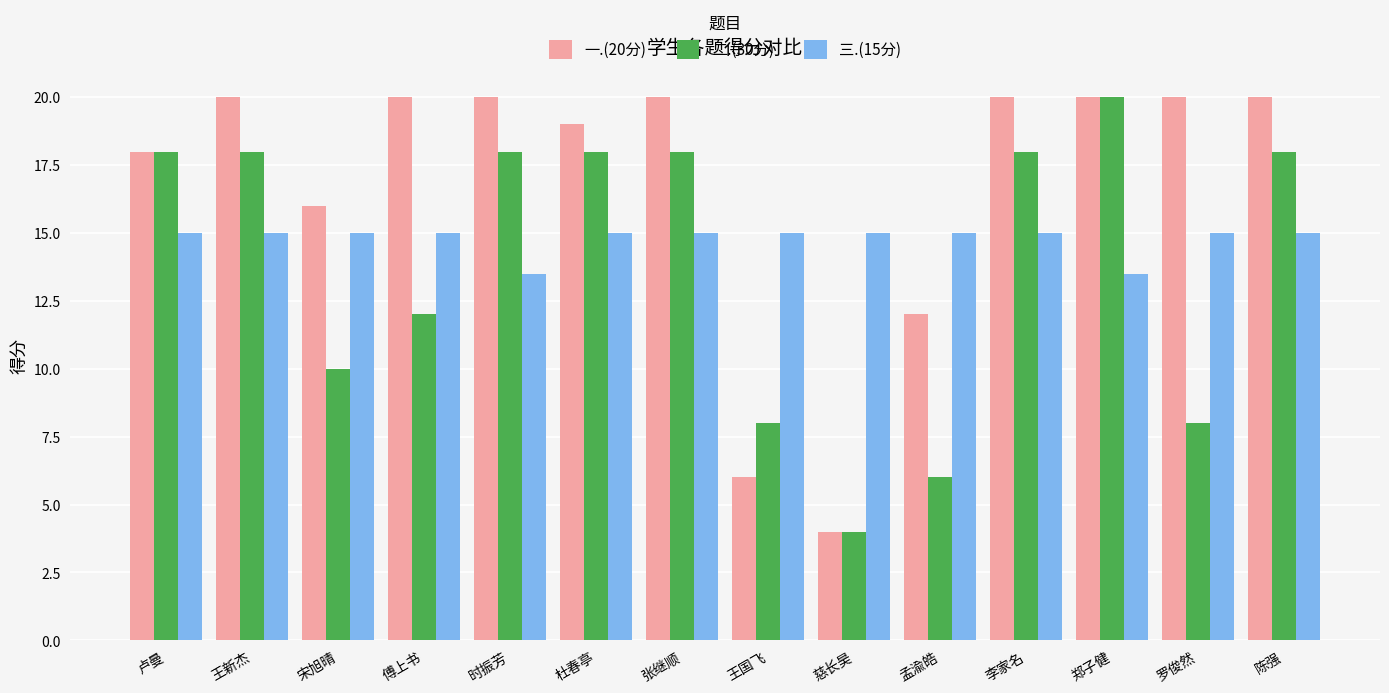

How many categories are shown in the chart?

14